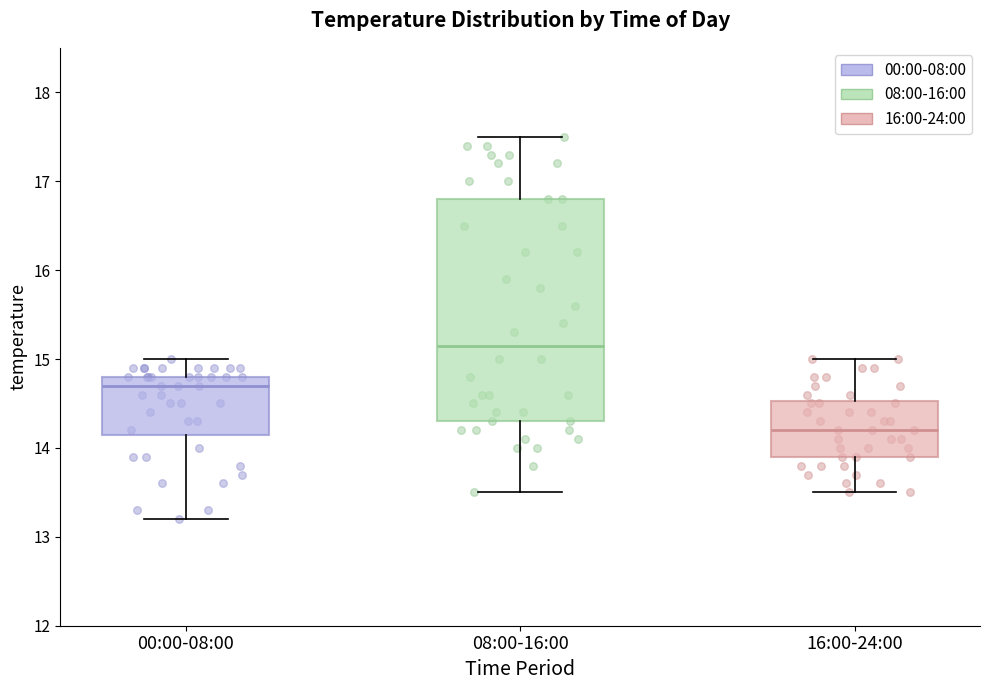

Which box's median line is the highest?

08:00-16:00